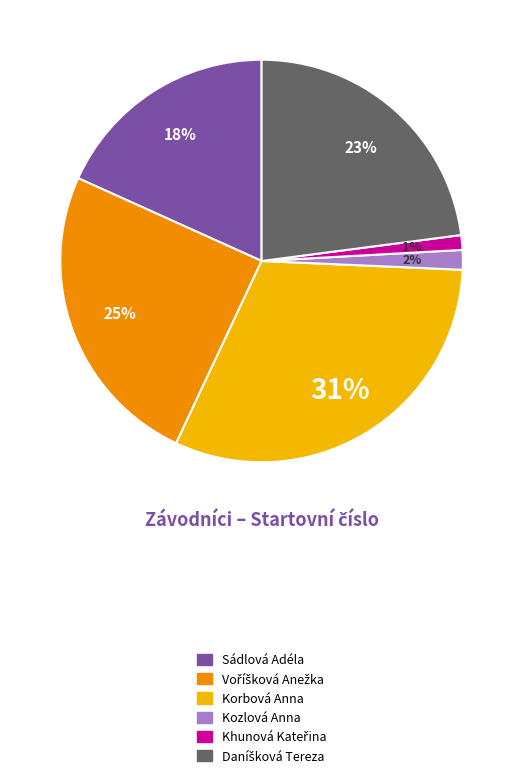

To the nearest percent, what is the difference between the largest and smallest slice percentages?

30%